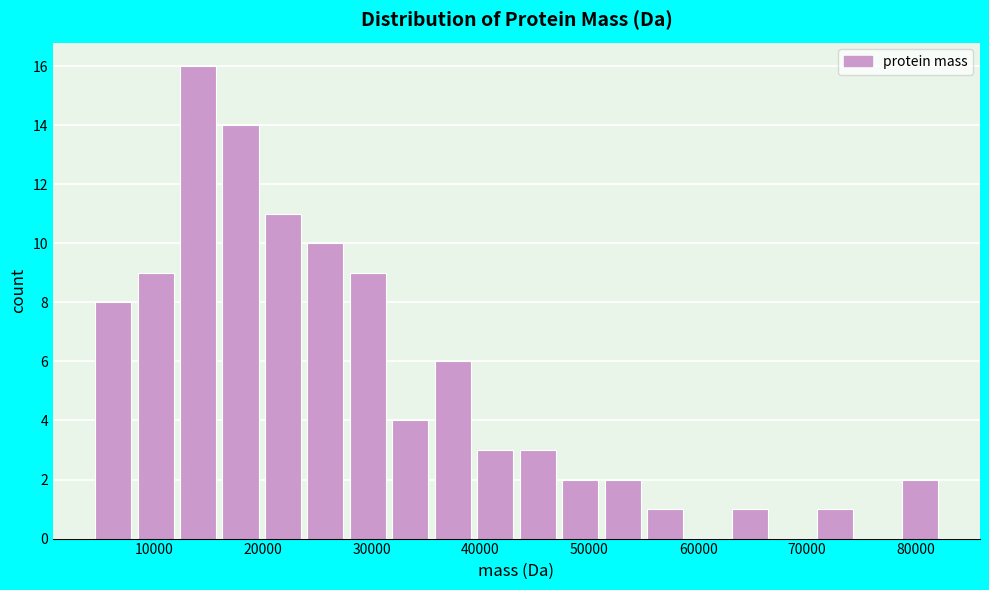

Around what value on the x-axis is the tallest bar? Give the approximate position of its centre, as read against the axis.

14000